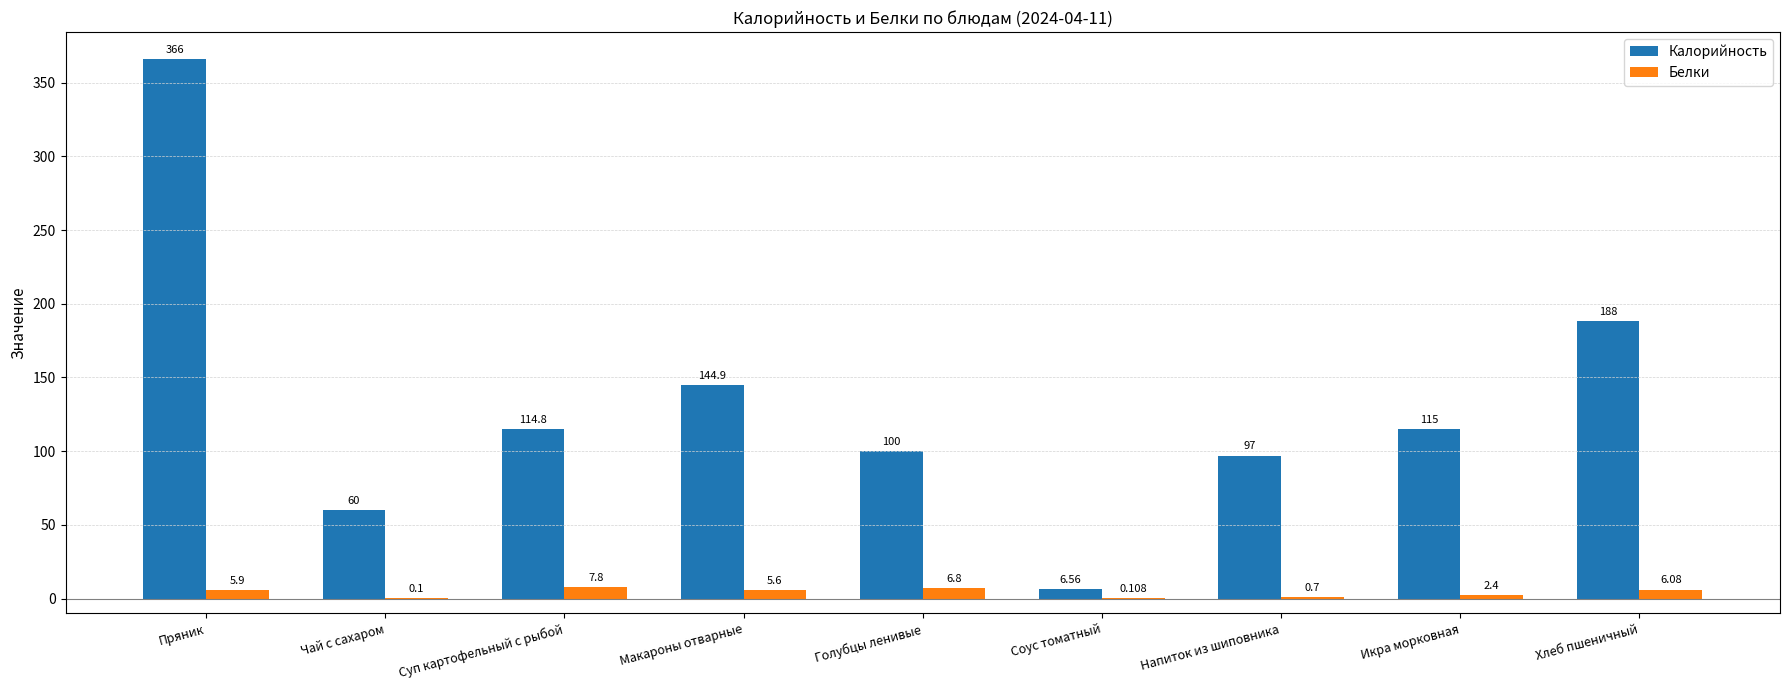

What are all the series names shown in the legend?

Калорийность, Белки